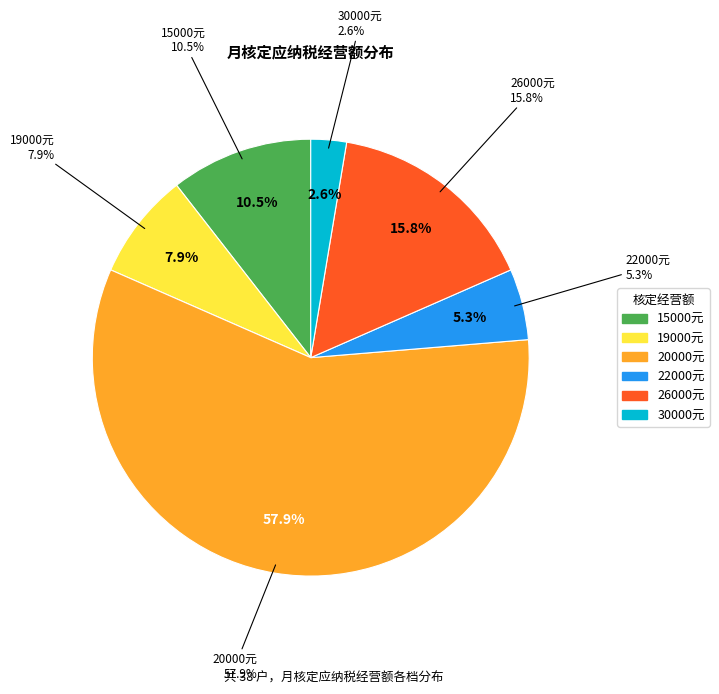

How many segments does this pie chart have?

6